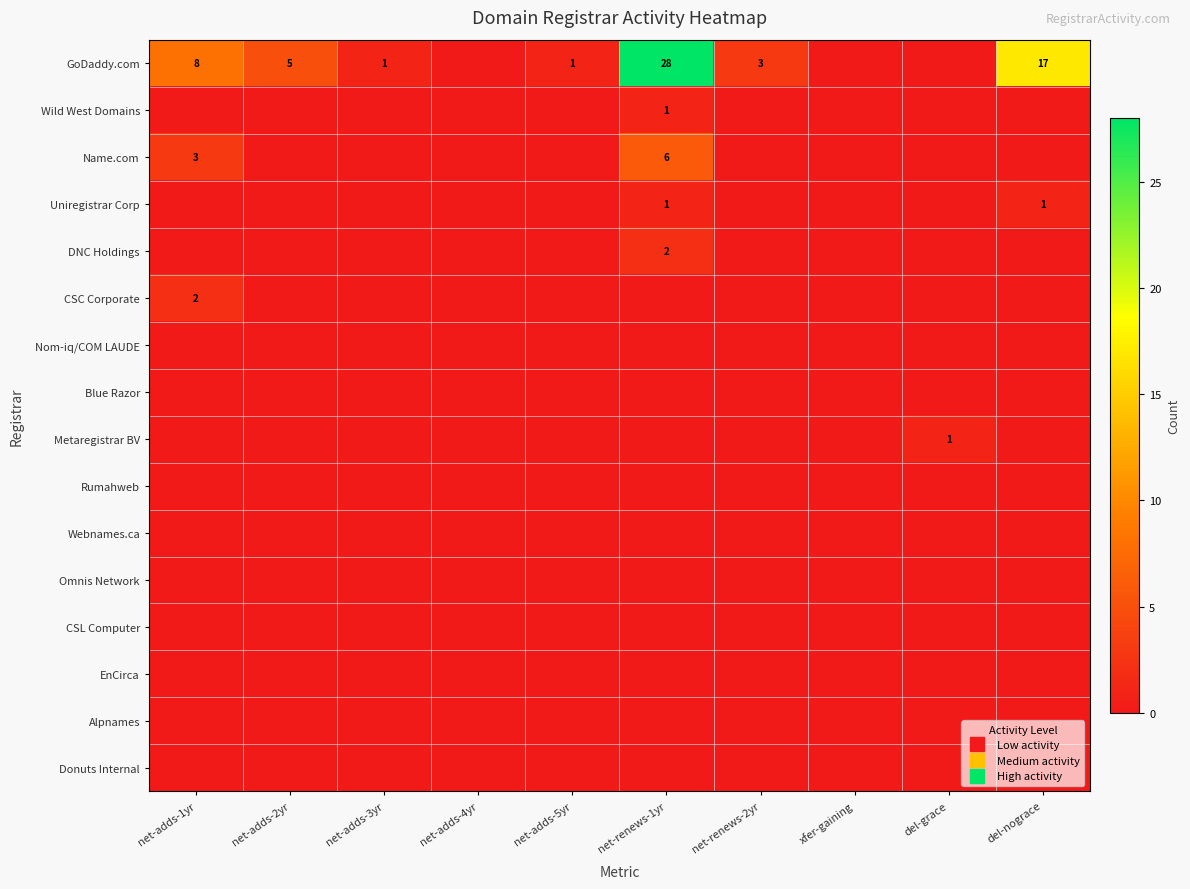

Is it true that Webnames.ca equals 0 at net-adds-5yr?

True